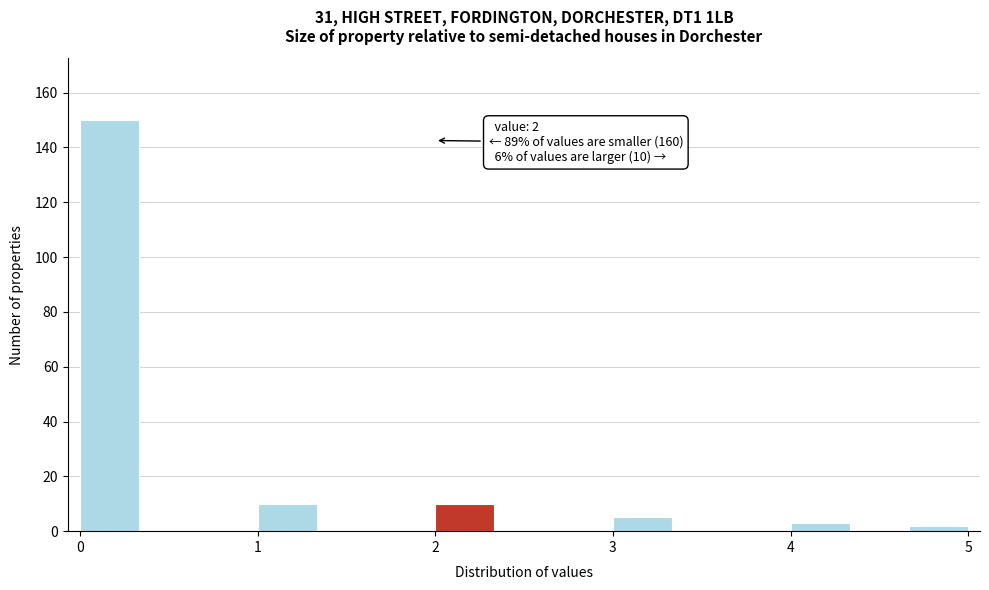

Read against the x-axis, roughly where is the centre of the tallest bar?

0.2